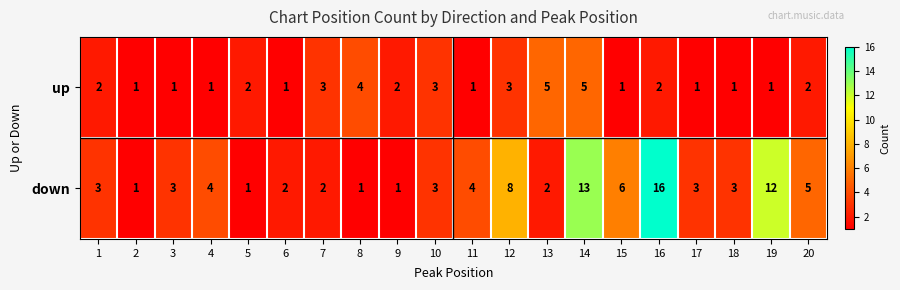

Count the up values in the range 1 to 3.

17